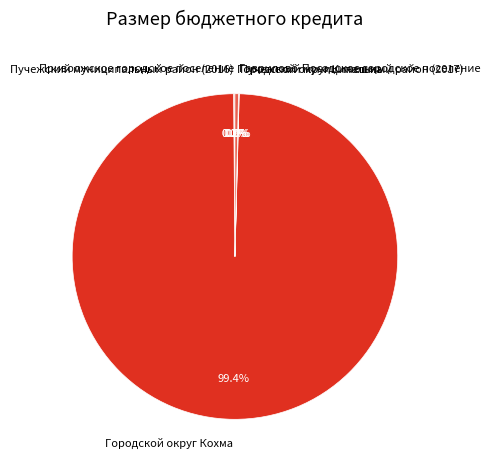

Which slice is the largest?

Городской округ Кохма